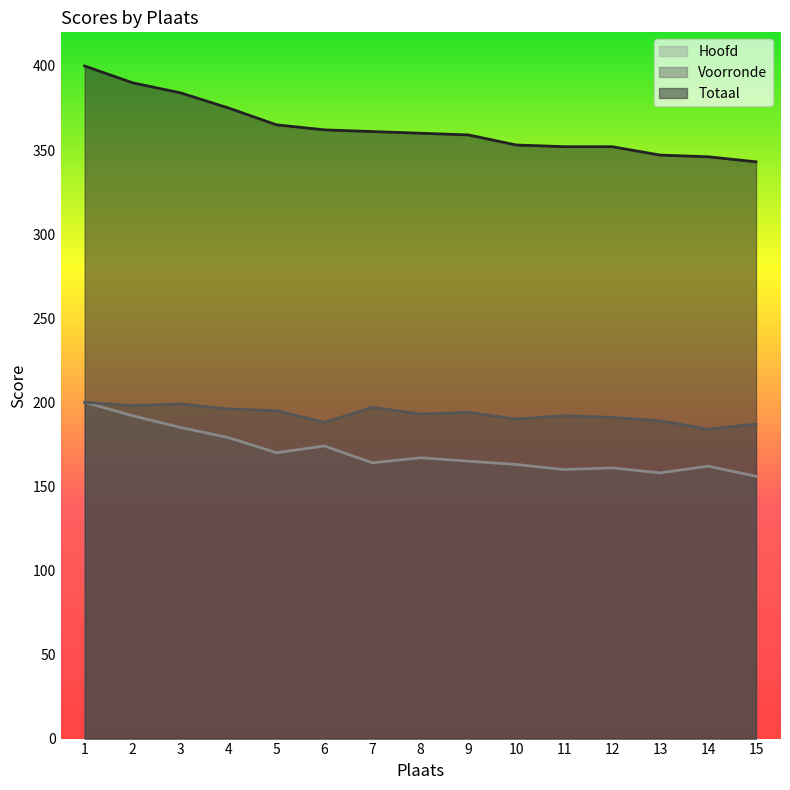

Reading left to right, extract all data points from this chart.

Totaal: 1=400	2=390	3=384	4=375	5=365	6=362	7=361	8=360	9=359	10=353	11=352	12=352	13=347	14=346	15=343
Voorronde: 1=200	2=198	3=199	4=196	5=195	6=188	7=197	8=193	9=194	10=190	11=192	12=191	13=189	14=184	15=187
Hoofd: 1=200	2=192	3=185	4=179	5=170	6=174	7=164	8=167	9=165	10=163	11=160	12=161	13=158	14=162	15=156